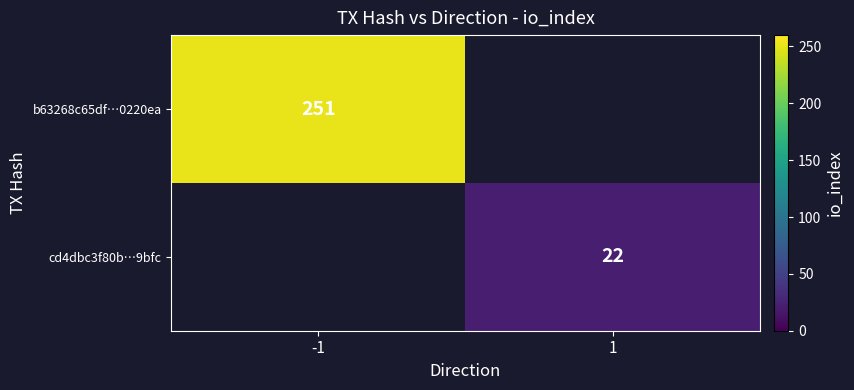

Is the value of cd4dbc3f80b…9bfc at 1 greater than the value of b63268c65df…0220ea at -1?

No